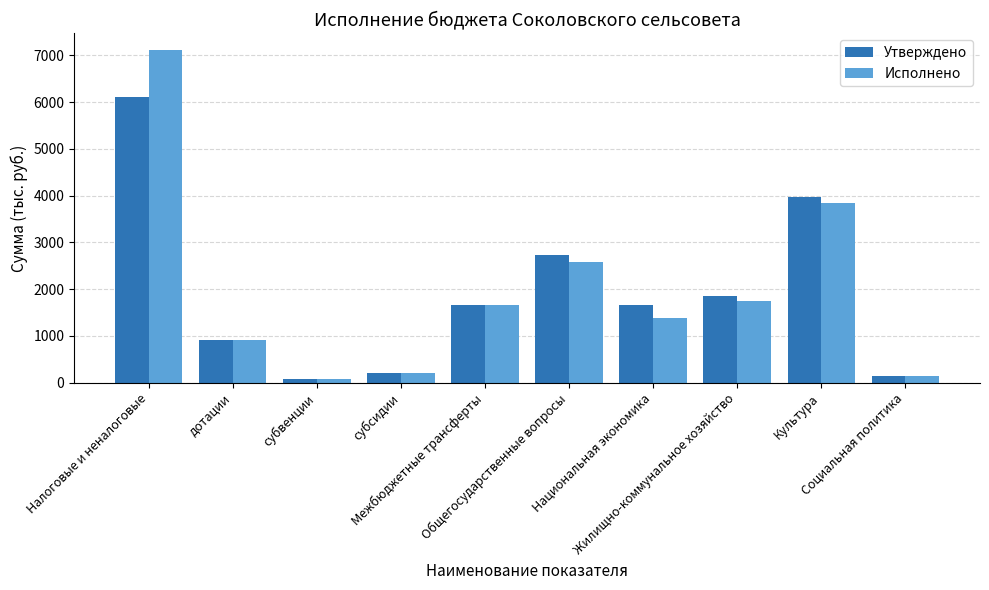

List the series in order of their peak value, highest first.

Исполнено, Утверждено